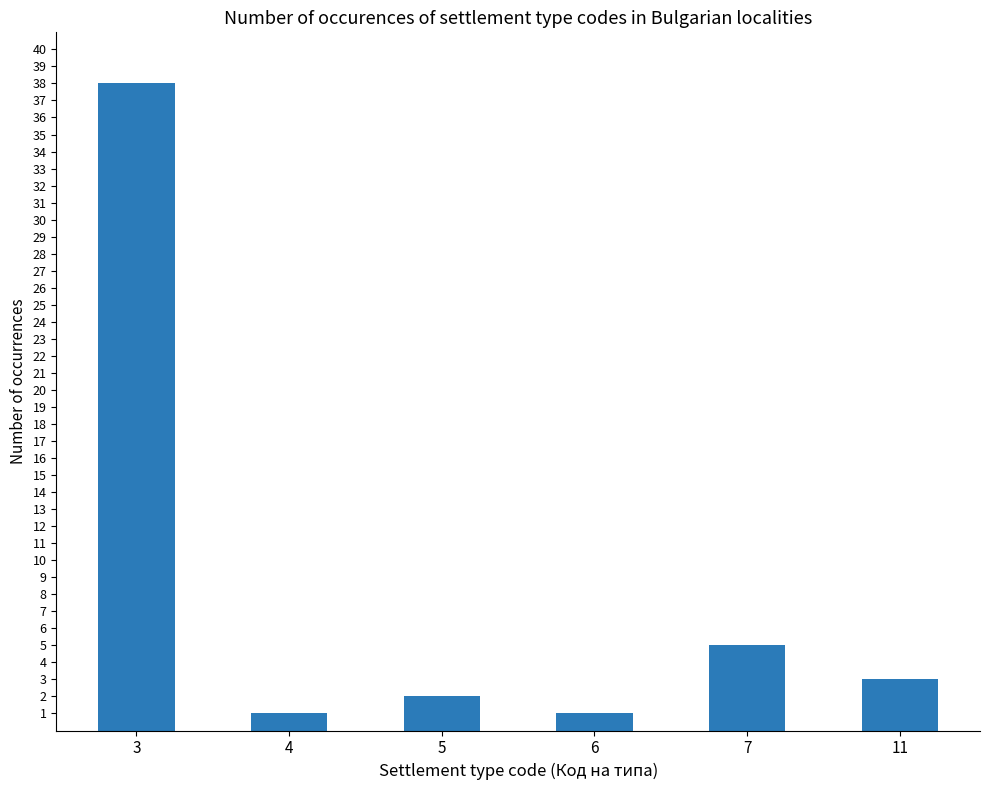

Reading left to right, transcribe all the data shown in this chart.

38	1	2	1	5	3